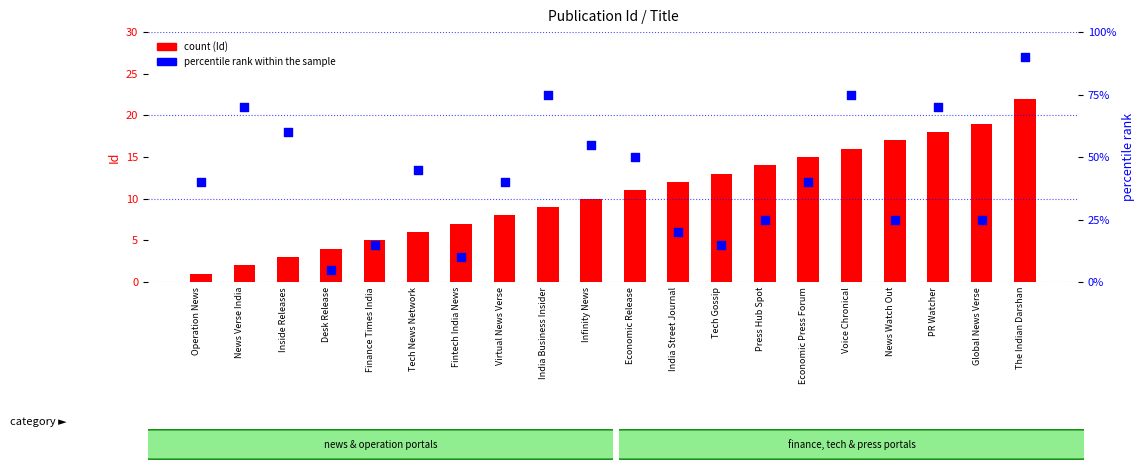

Is the value of percentile rank within the sample at India Street Journal greater than the value of Id (offset) at Press Hub Spot?

Yes